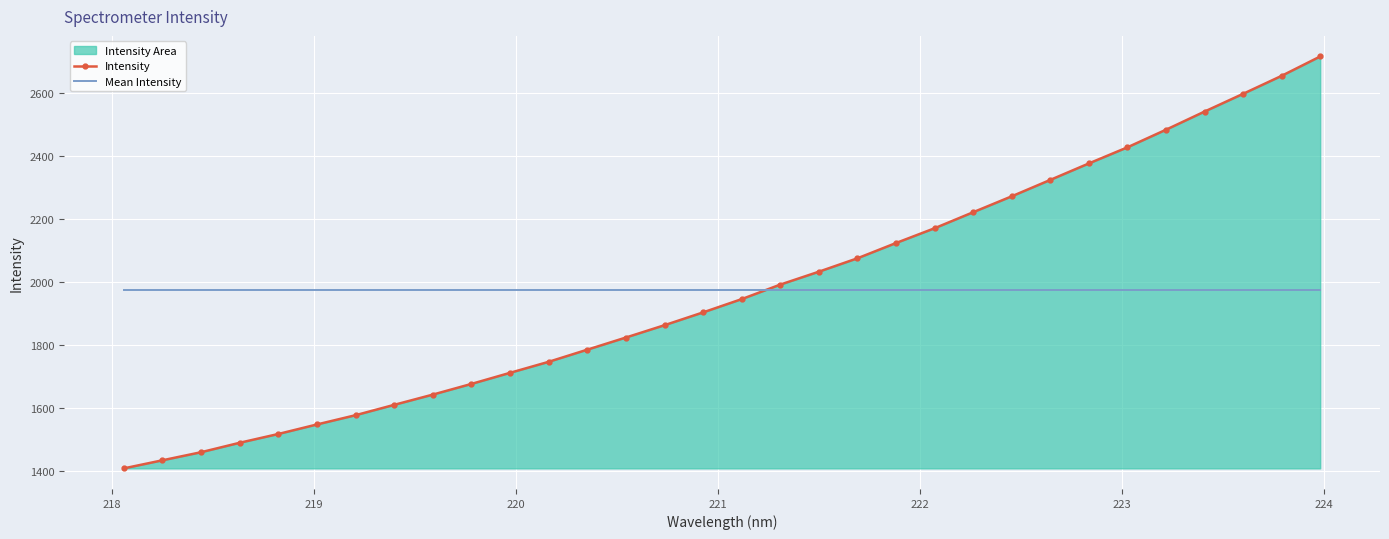

At how many categories does at least one series exceed 2072?

13